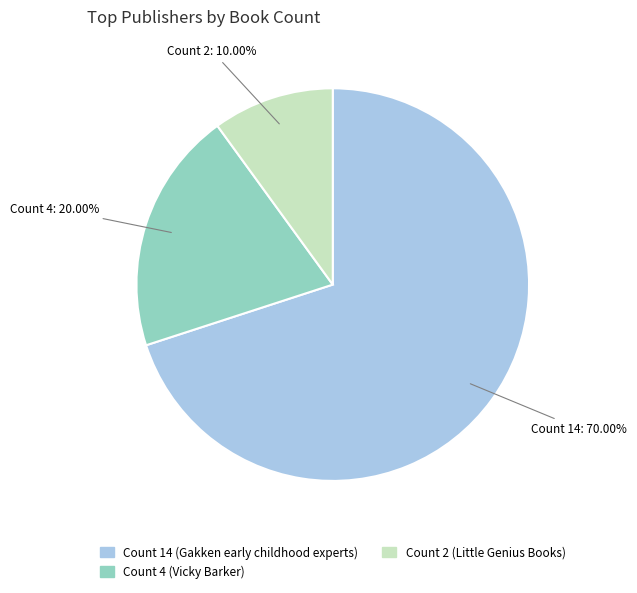

Is there any slice that represents more than half of the pie?

Yes